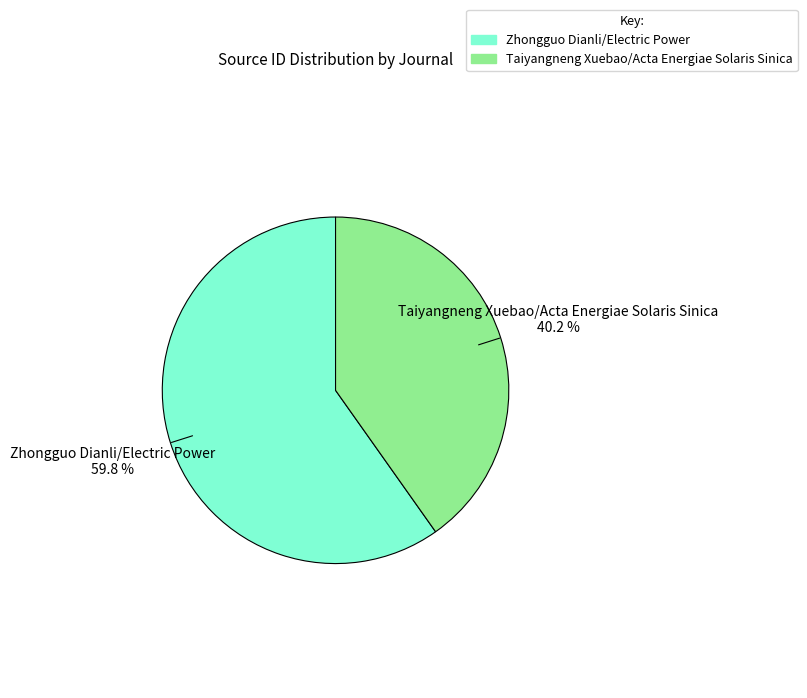

Which has a higher value, Zhongguo Dianli/Electric Power or Taiyangneng Xuebao/Acta Energiae Solaris Sinica?

Zhongguo Dianli/Electric Power